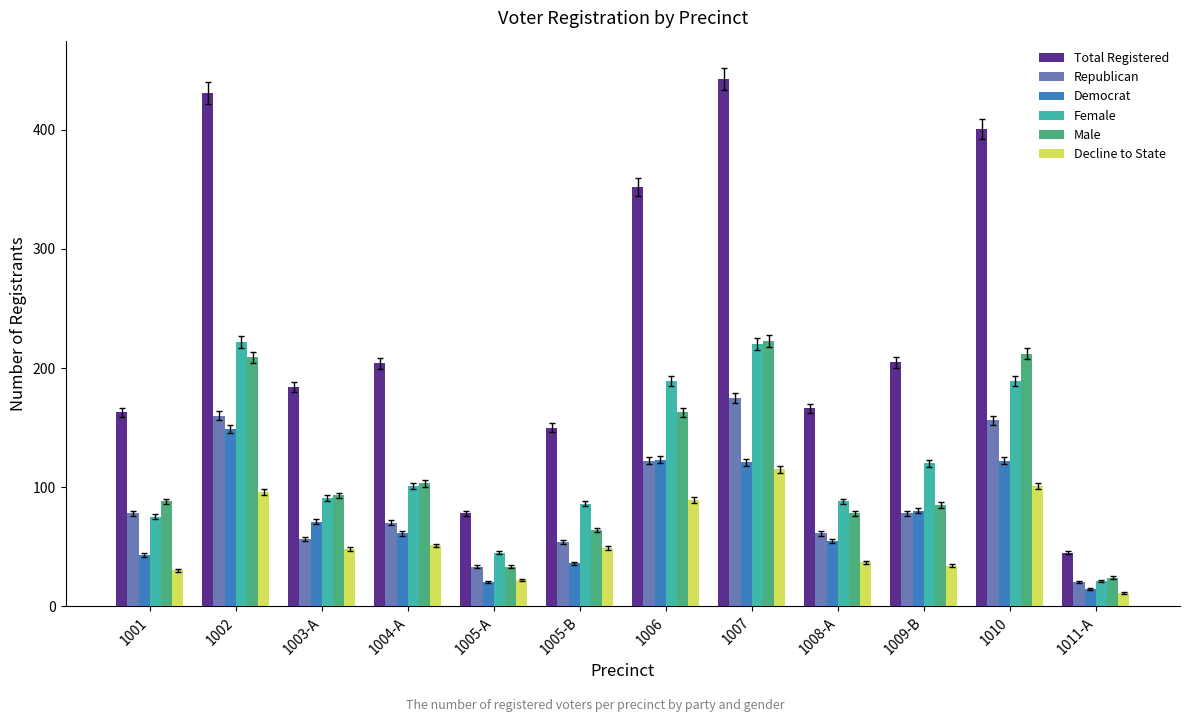

At which category is the sum across all series the highest?

1007